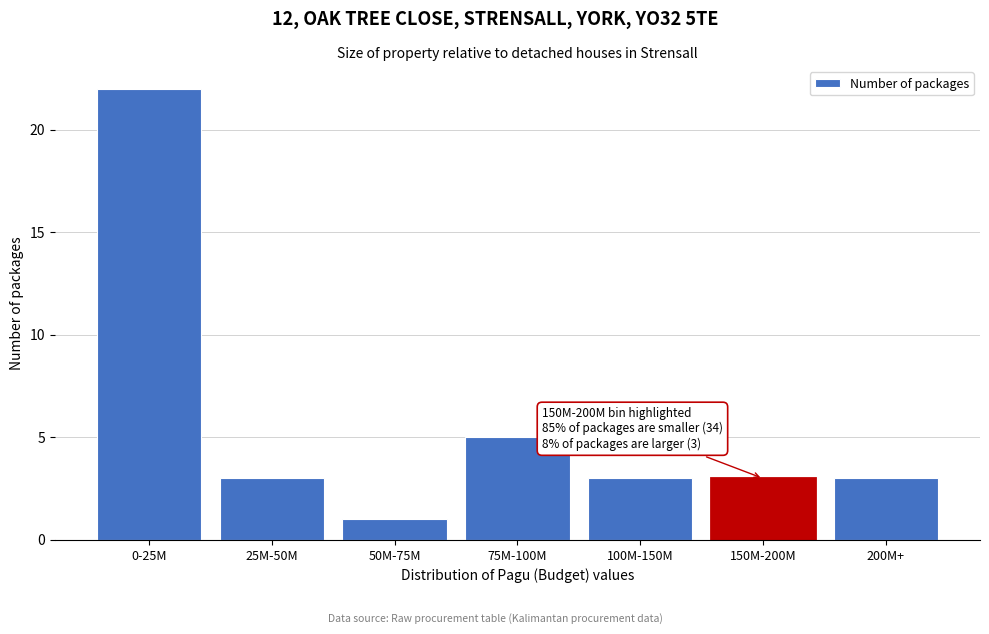

Reading left to right, list all the values displayed in this chart.

22	3	1	5	3	3	3